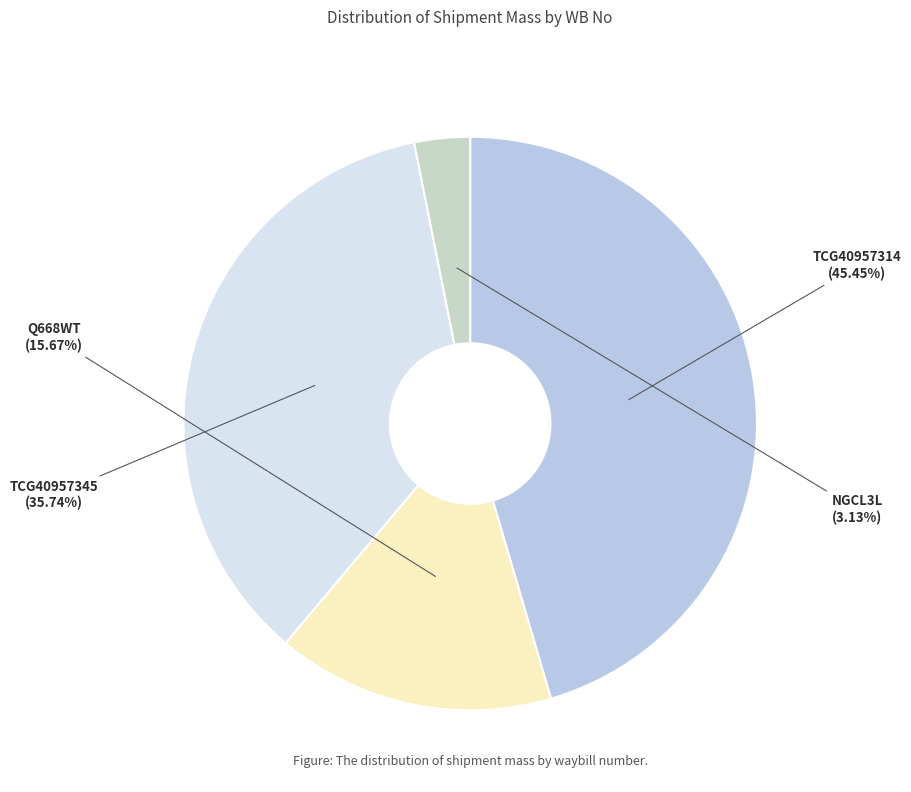

Rank the categories by value from highest to lowest.

TCG40957314, TCG40957345, Q668WT, NGCL3L